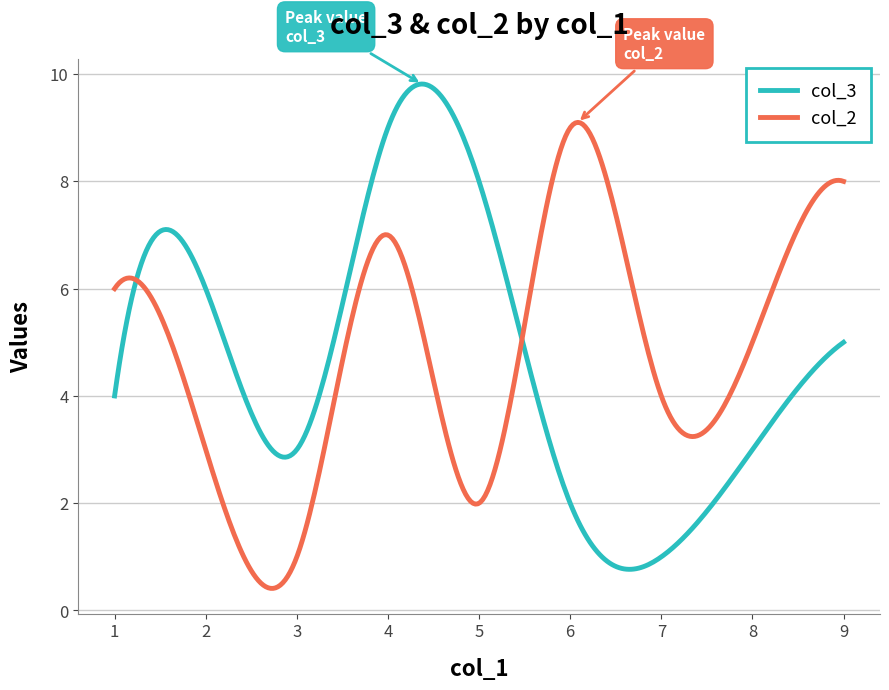

What is the highest value of the col_2 series?

9.1